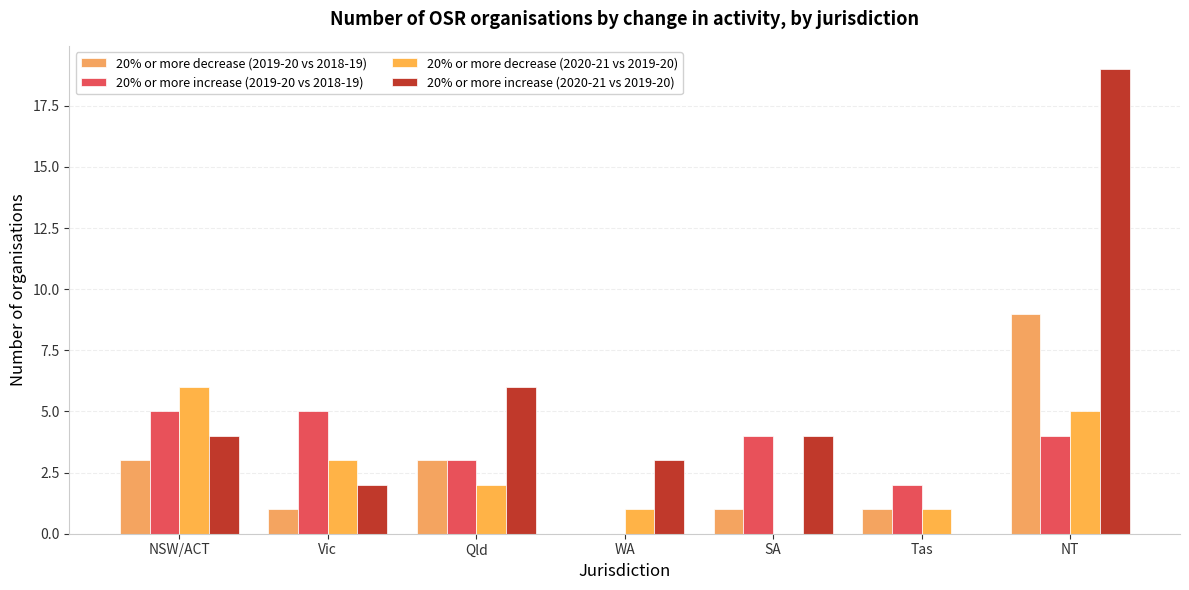

True or false: 20% or more decrease (2019-20 vs 2018-19) has a value of 1 at Tas.

True